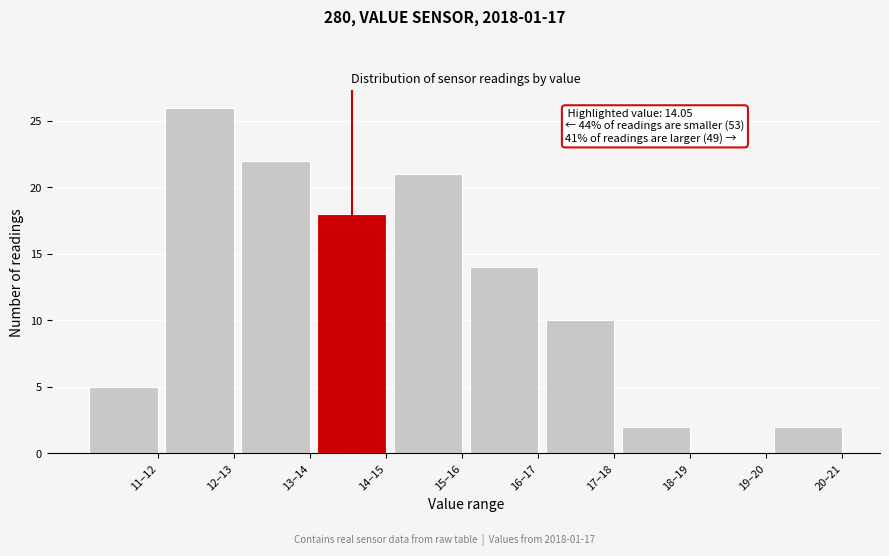

Reading left to right, list all the values displayed in this chart.

11–12=5	12–13=26	13–14=22	14–15=18	15–16=21	16–17=14	17–18=10	18–19=2	19–20=0	20–21=2